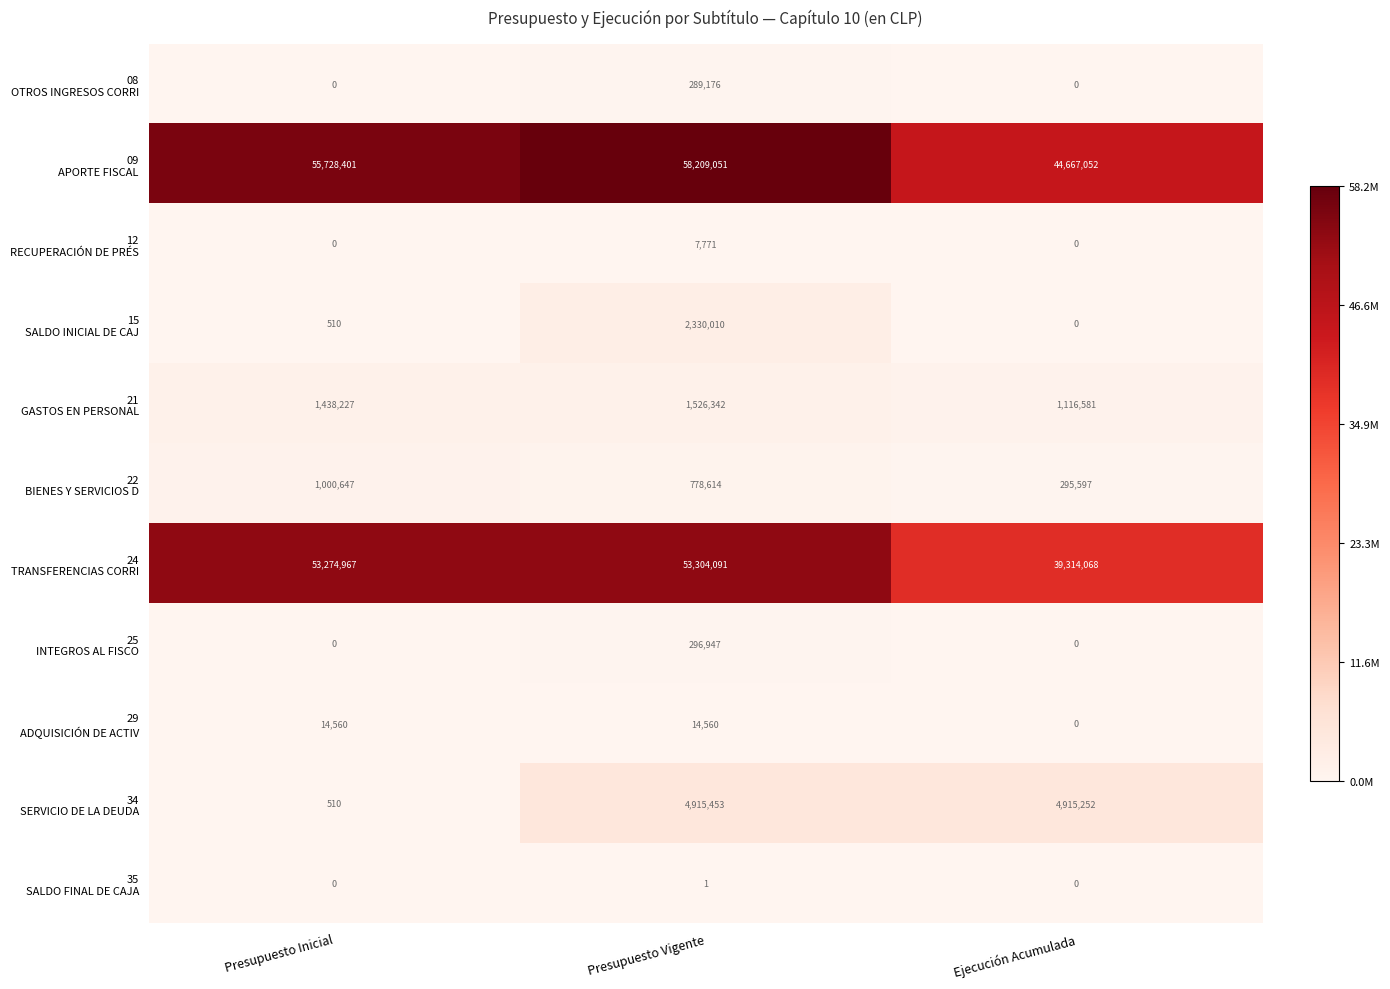

At which category is the sum across all series the highest?

Presupuesto Vigente